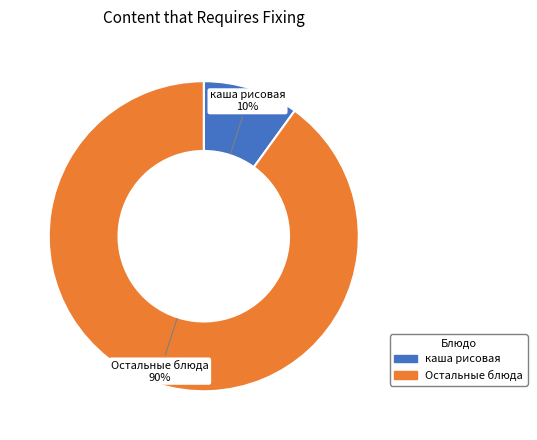

Is it true that Остальные блюда is 90% of the pie?

True